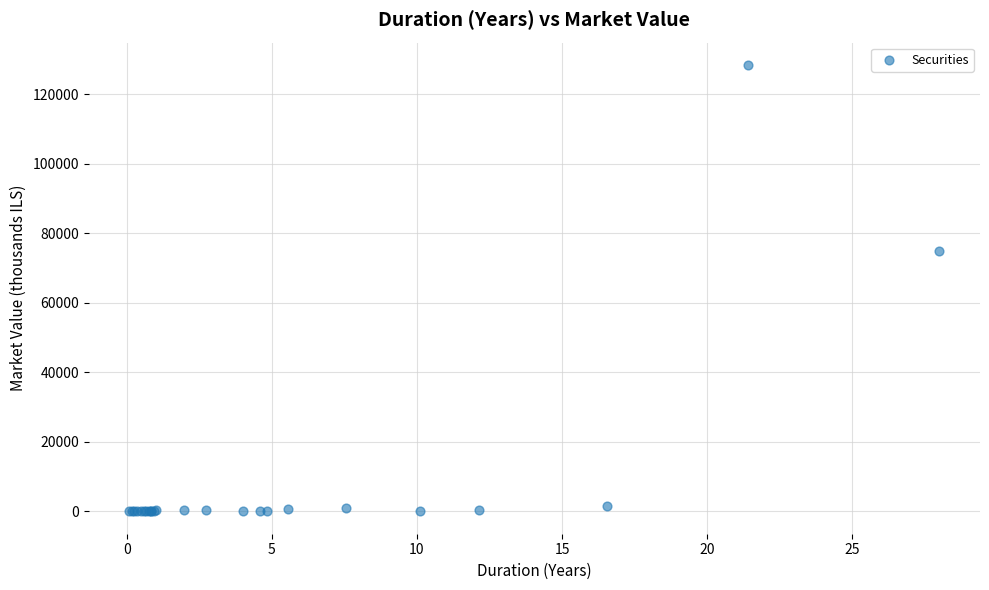

What Y value in the scatter plot is closest to 64221?

74827.7